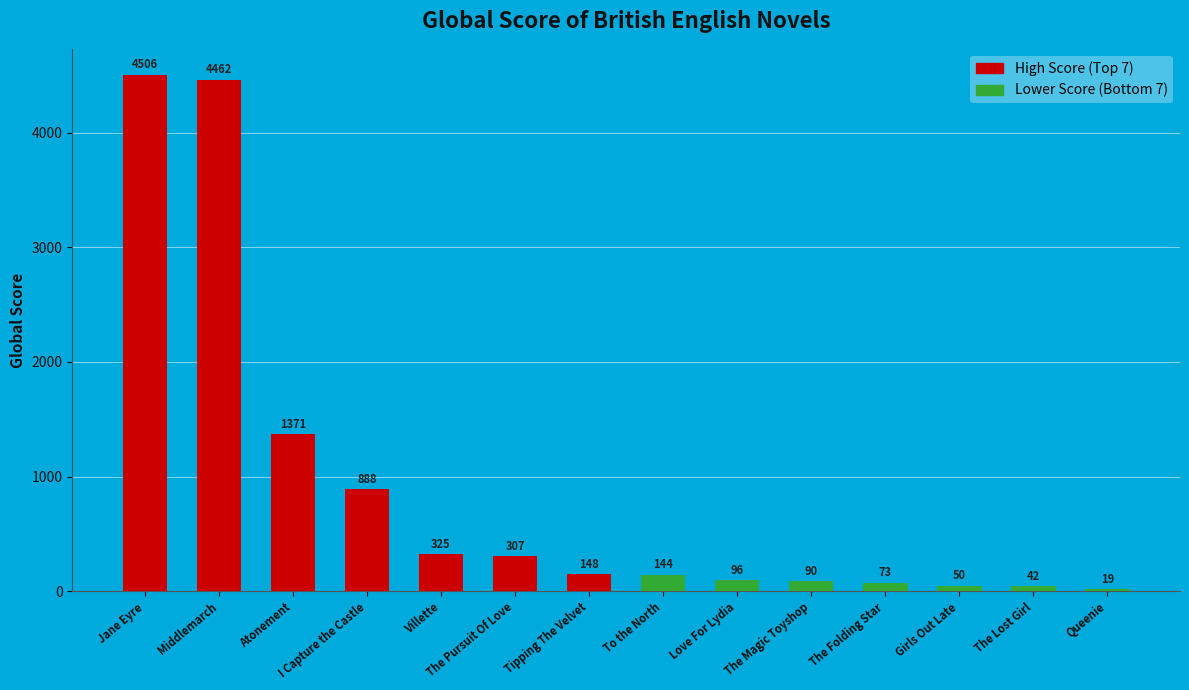

What is the average value?

894